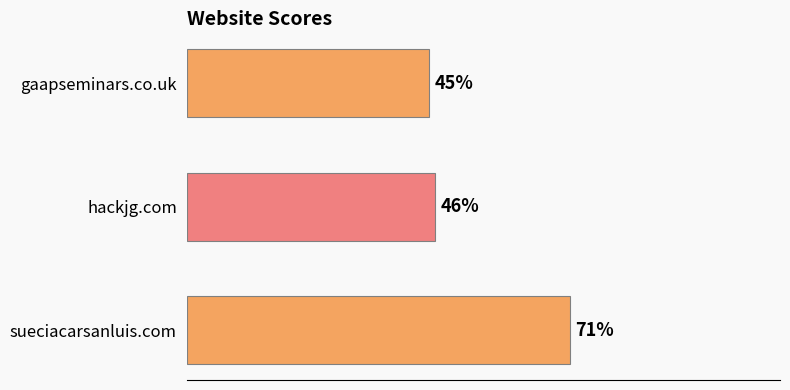

Between sueciacarsanluis.com and gaapseminars.co.uk, which is larger?

sueciacarsanluis.com